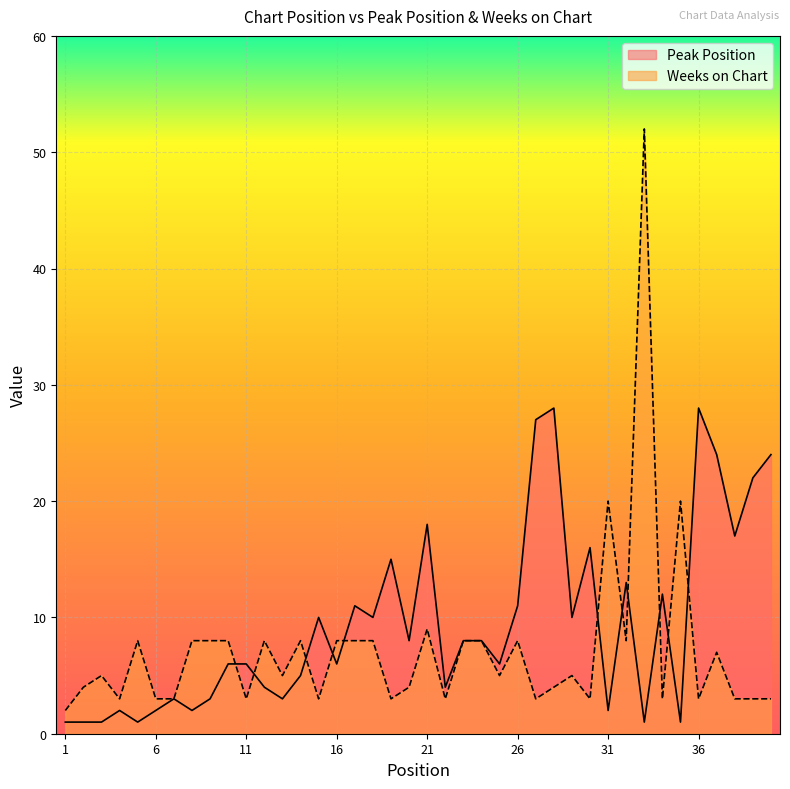

Which series has the largest total across all categories?

Peak Position